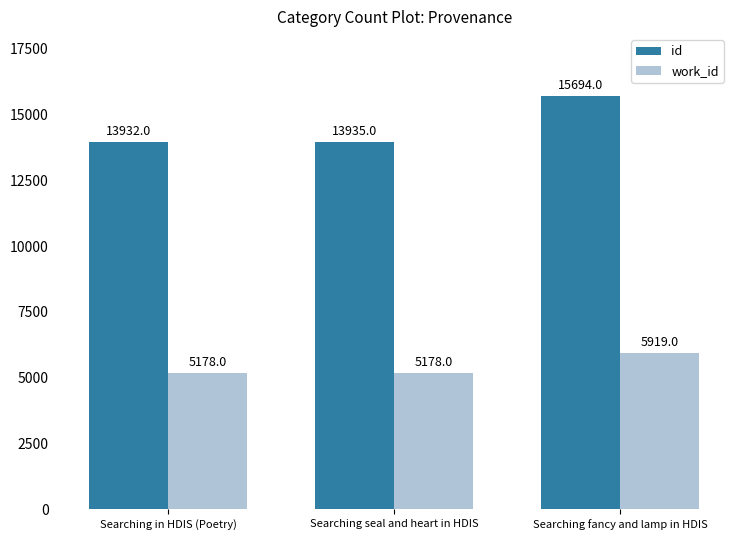

What is the difference between the maximum and minimum values in the work_id series?

741